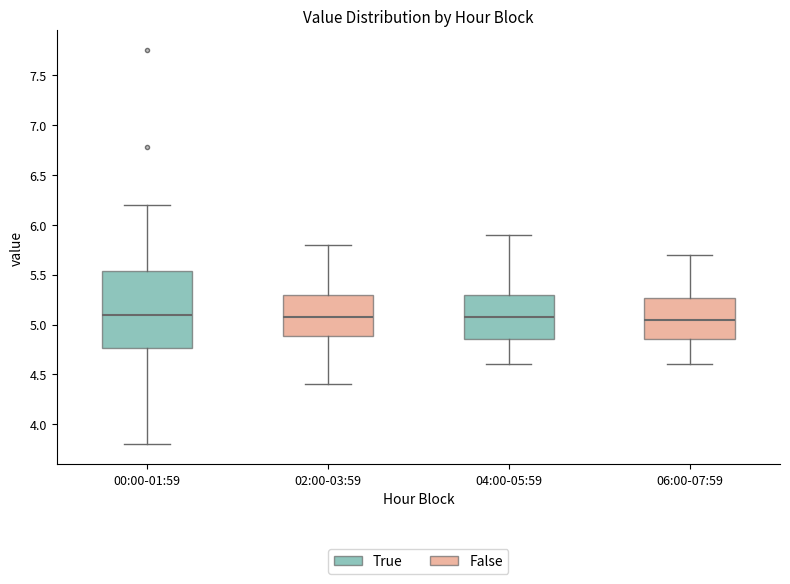

Reading left to right, read every box against the y-axis: the position of its median line, the range the box covers, and the ends of its whiskers. The values are not printed on the chart, so give them approximately, as read against the axis.

00:00-01:59: median 5.10, box 4.75 to 5.55, whiskers 3.80 to 6.20
02:00-03:59: median 5.10, box 4.90 to 5.30, whiskers 4.40 to 5.80
04:00-05:59: median 5.10, box 4.85 to 5.30, whiskers 4.60 to 5.90
06:00-07:59: median 5.05, box 4.85 to 5.25, whiskers 4.60 to 5.70